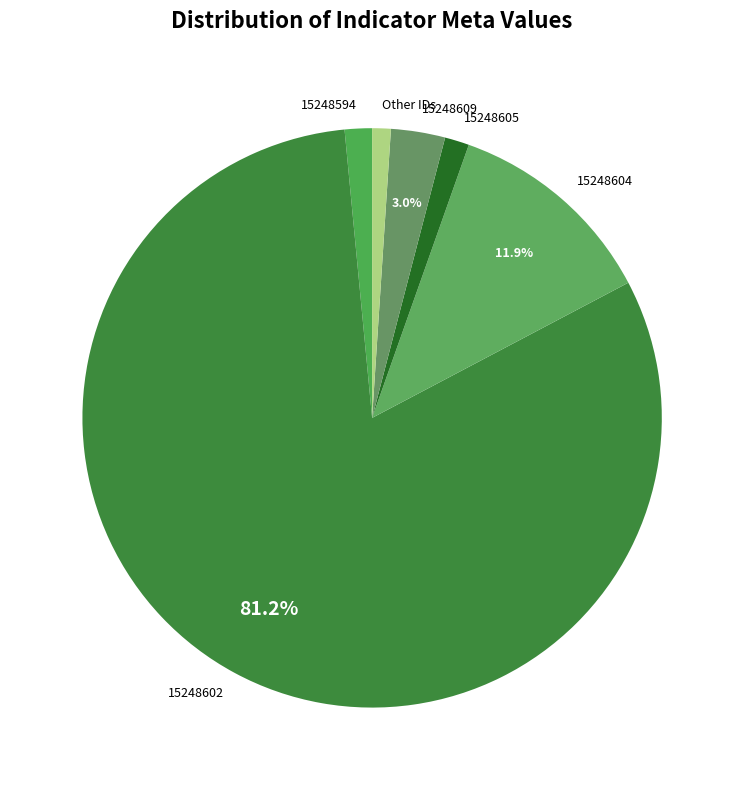

Does 15248602 account for over 50% of the chart?

Yes